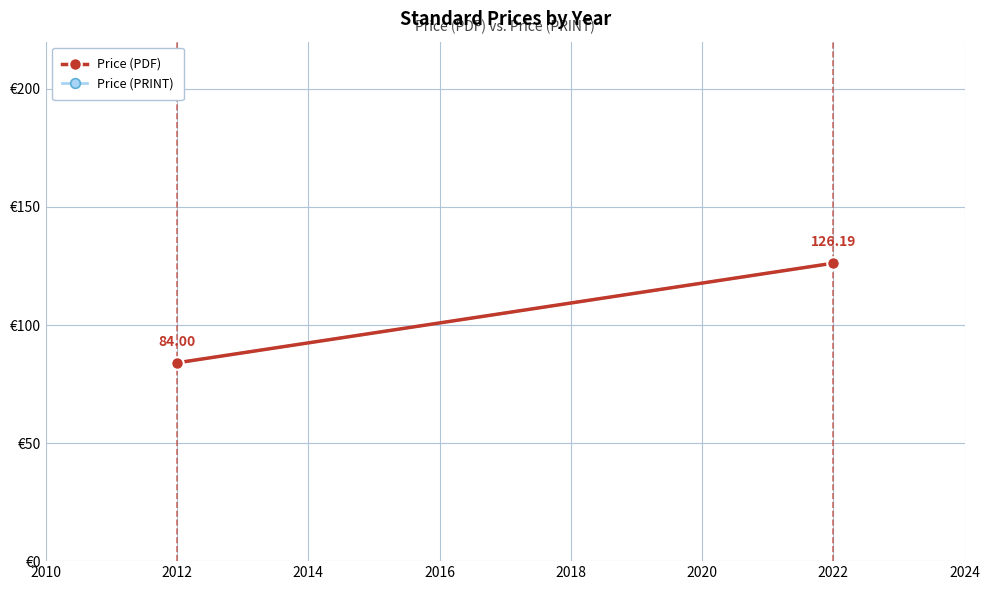

What is the sum of all Price (PDF) values?

210.2